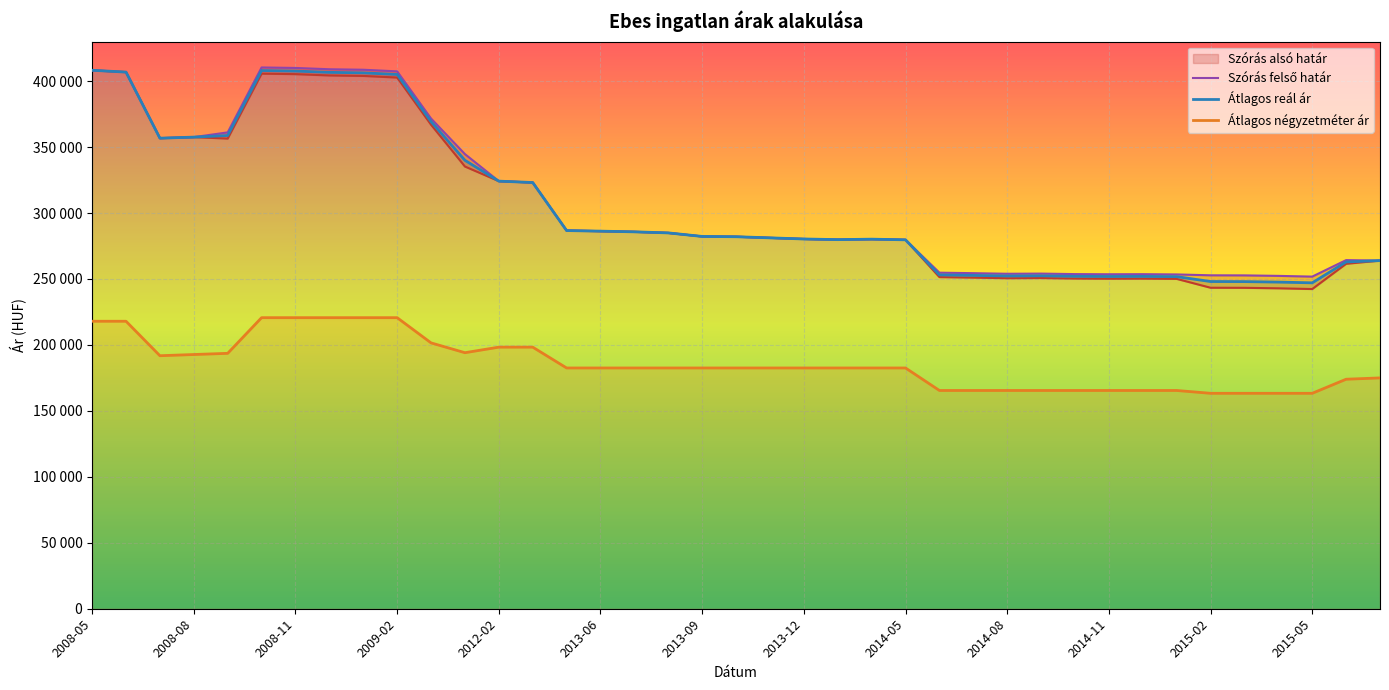

Reading left to right, list all the values displayed in this chart.

Átlagos négyzetméter ár: 2008-05=217966	2008-06=217966	2008-07=191831	2008-08=192734	2008-09=193638	2008-10=220677	2008-11=220677	2008-12=220677	2009-01=220677	2009-02=220677	2009-03=201562	2010-01=194114	2012-02=198333	2012-03=198333	2013-05=182539	2013-06=182539	2013-07=182539	2013-08=182539	2013-09=182539	2013-10=182539	2013-11=182539	2013-12=182539	2014-01=182539	2014-04=182539	2014-05=182539	2014-06=165475	2014-07=165475	2014-08=165475	2014-09=165475	2014-10=165475	2014-11=165475	2014-12=165475	2015-01=165475	2015-02=163333	2015-03=163333	2015-04=163333	2015-05=163333	2015-06=174007	2015-07=175000
Szórás alsó határ: 2008-05=408241	2008-06=406861	2008-07=356761	2008-08=357565	2008-09=356455	2008-10=405686	2008-11=405314	2008-12=404324	2009-01=403955	2009-02=402727	2009-03=366970	2010-01=335266	2012-02=324186	2012-03=323142	2013-05=286719	2013-06=286275	2013-07=285758	2013-08=284950	2013-09=282266	2013-10=282051	2013-11=281192	2013-12=280339	2014-01=279844	2014-04=280198	2014-05=279703	2014-06=251426	2014-07=251044	2014-08=250600	2014-09=250727	2014-10=250347	2014-11=250221	2014-12=250284	2015-01=250094	2015-02=243370	2015-03=243308	2015-04=242937	2015-05=242382	2015-06=261512	2015-07=263956
Szórás felső határ: 2008-05=408241	2008-06=406861	2008-07=356761	2008-08=357565	2008-09=361151	2008-10=410382	2008-11=410010	2008-12=409020	2009-01=408651	2009-02=407423	2009-03=371666	2010-01=344692	2012-02=324186	2012-03=323142	2013-05=286719	2013-06=286275	2013-07=285758	2013-08=284950	2013-09=282266	2013-10=282051	2013-11=281192	2013-12=280339	2014-01=279844	2014-04=280198	2014-05=279703	2014-06=254792	2014-07=254410	2014-08=253966	2014-09=254093	2014-10=253713	2014-11=253587	2014-12=253650	2015-01=253460	2015-02=252796	2015-03=252734	2015-04=252363	2015-05=251808	2015-06=264318	2015-07=263956
Átlagos reál ár: 2008-05=408241	2008-06=406861	2008-07=356761	2008-08=357565	2008-09=358803	2008-10=408034	2008-11=407662	2008-12=406672	2009-01=406303	2009-02=405075	2009-03=369318	2010-01=339979	2012-02=324186	2012-03=323142	2013-05=286719	2013-06=286275	2013-07=285758	2013-08=284950	2013-09=282266	2013-10=282051	2013-11=281192	2013-12=280339	2014-01=279844	2014-04=280198	2014-05=279703	2014-06=253109	2014-07=252727	2014-08=252283	2014-09=252410	2014-10=252030	2014-11=251904	2014-12=251967	2015-01=251777	2015-02=248083	2015-03=248021	2015-04=247650	2015-05=247095	2015-06=262915	2015-07=263956